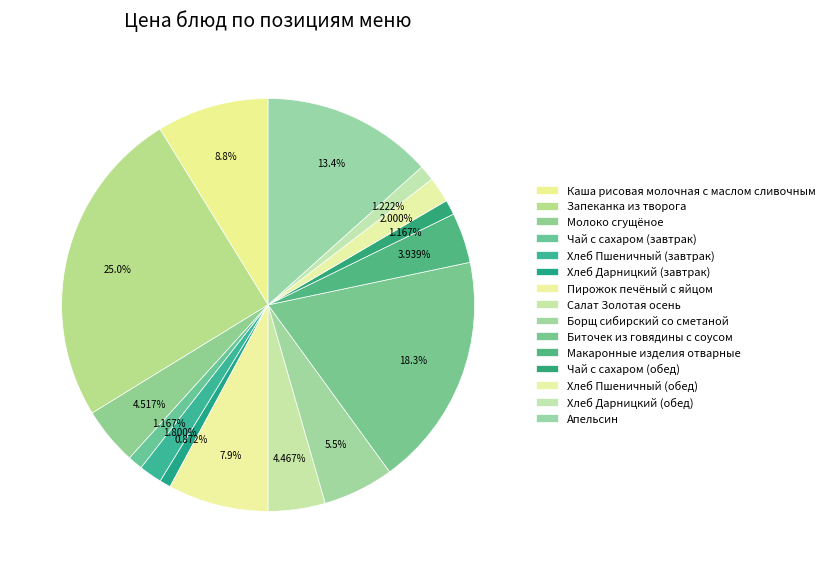

Count the number of slices in the pie.

15